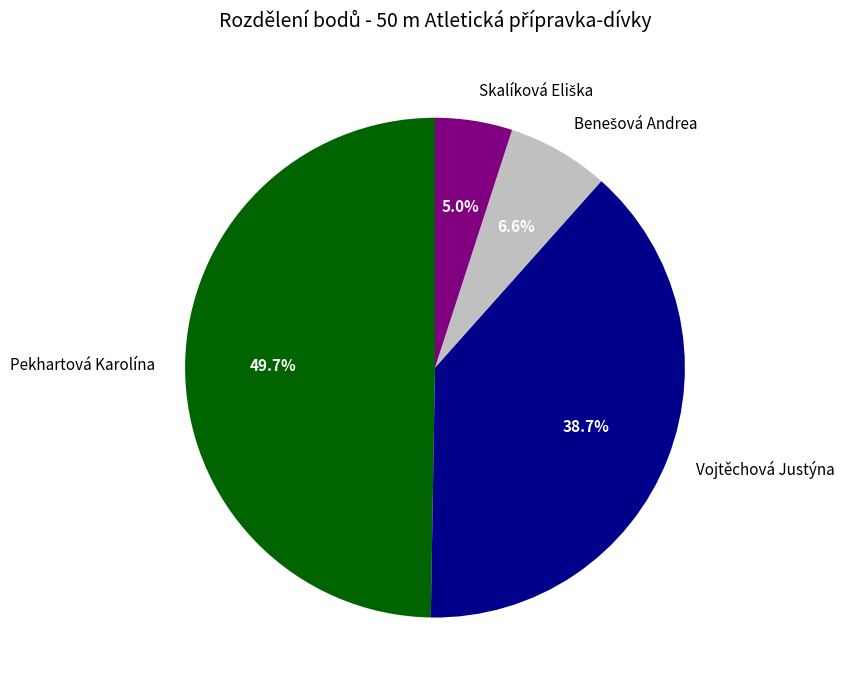

What percentage is the Pekhartová Karolína slice, to the nearest percent?

50%